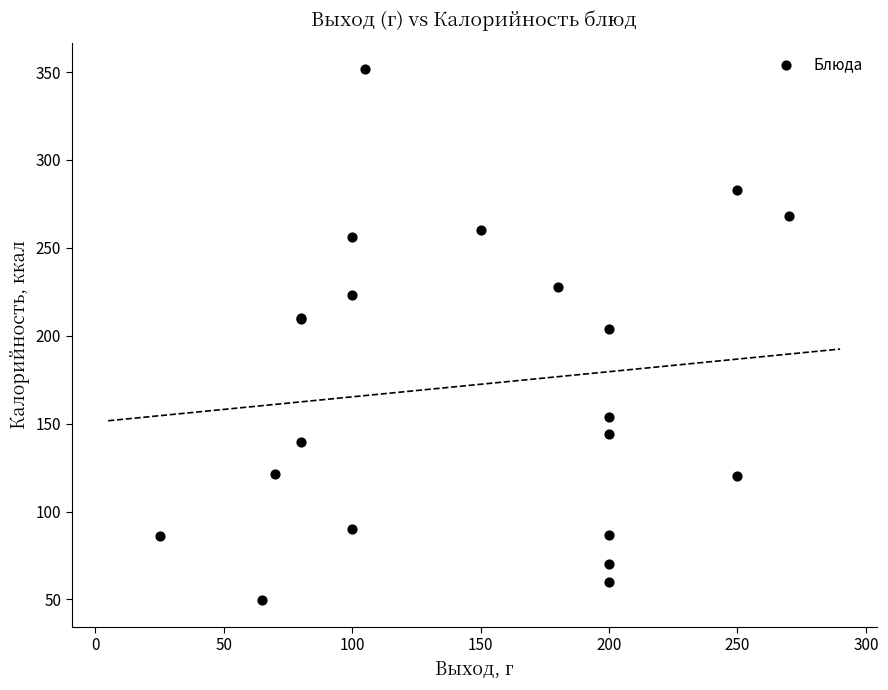

What Y value in the scatter plot is closest to 200?

204.0